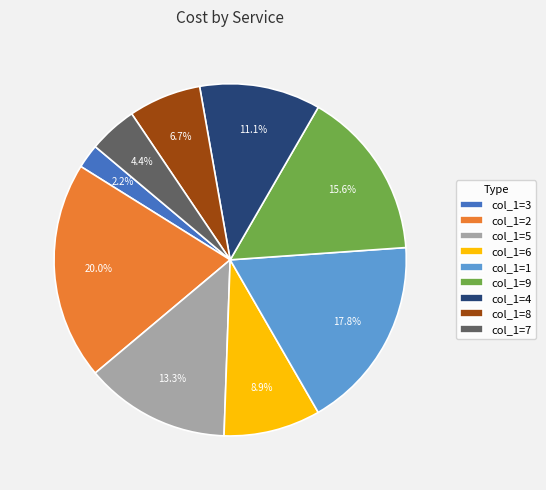

Is the sum of col_1=1 and col_1=5 greater than half?

No